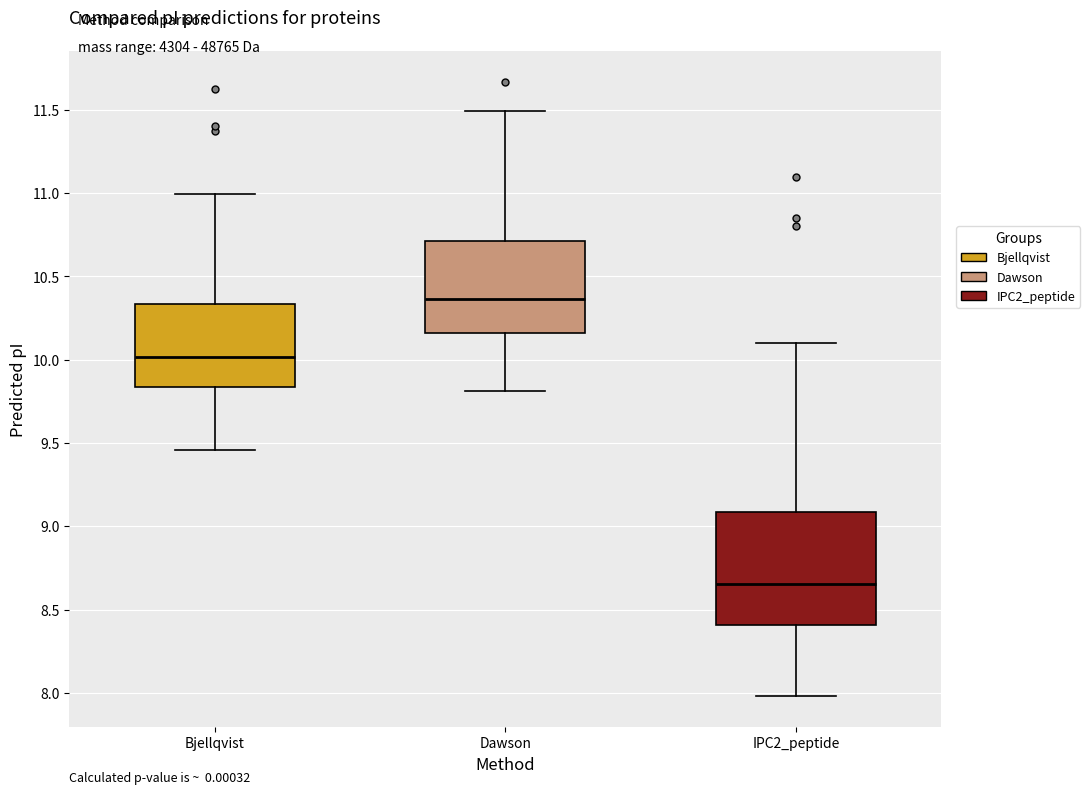

Reading left to right, read every box against the y-axis: the position of its median line, the range the box covers, and the ends of its whiskers. The values are not printed on the chart, so give them approximately, as read against the axis.

Bjellqvist: median 10.00, box 9.85 to 10.35, whiskers 9.45 to 11.00
Dawson: median 10.35, box 10.15 to 10.70, whiskers 9.80 to 11.50
IPC2_peptide: median 8.65, box 8.40 to 9.10, whiskers 8.00 to 10.10